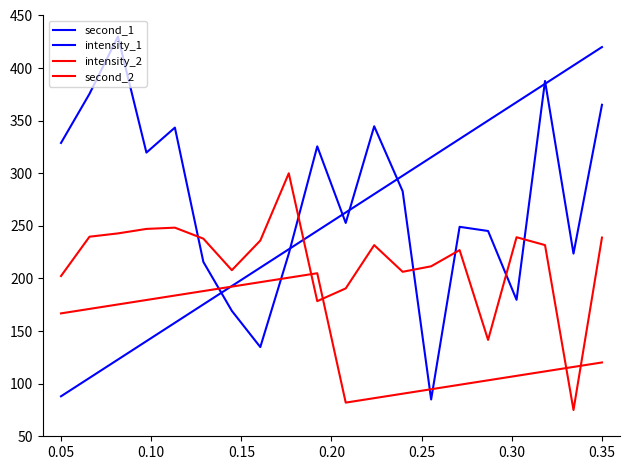

In second_2, how many points are higher than both neighbors (excluding endpoints)?

1